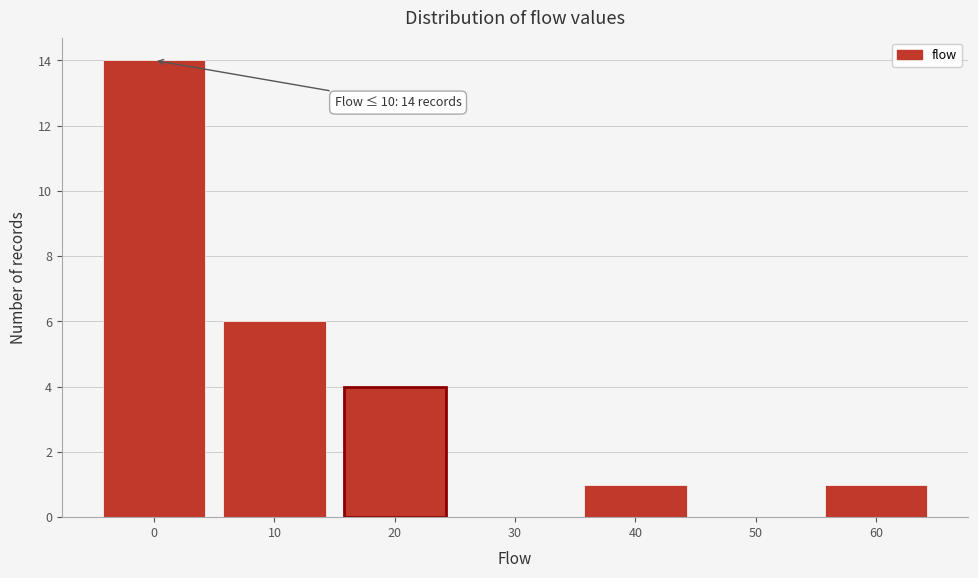

Reading left to right, what are all the values shown in this chart?

0=14	10=6	20=4	30=0	40=1	50=0	60=1